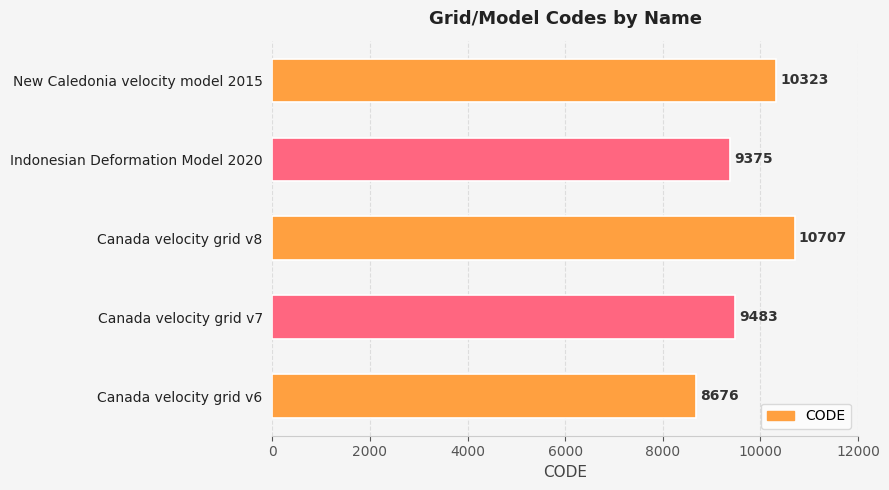

How many values are below 9483?

2